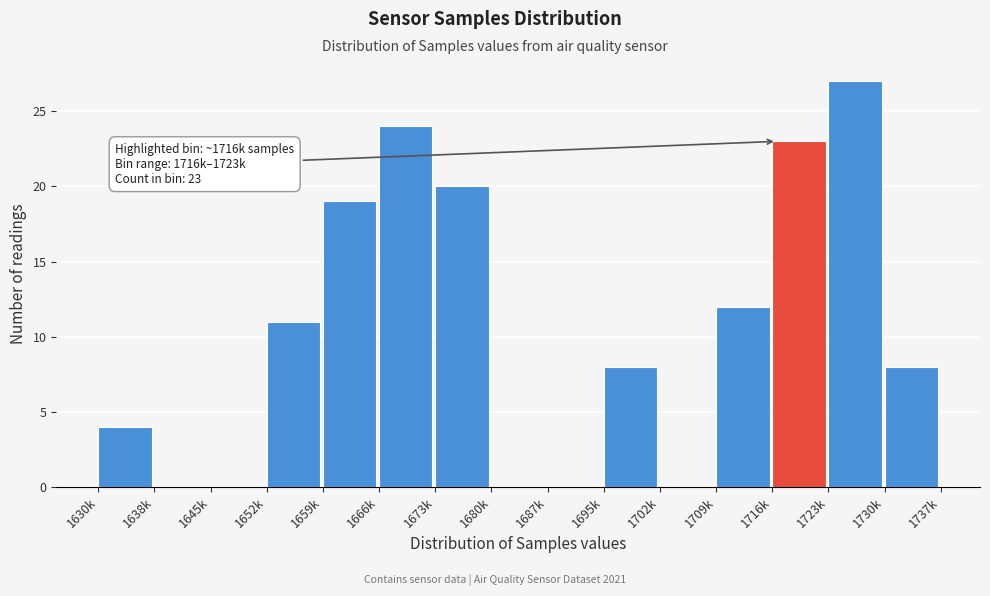

Reading right to left, list all the values displayed in this chart.

1730k=8	1723k=27	1716k=23	1709k=12	1702k=0	1695k=8	1687k=0	1680k=0	1673k=20	1666k=24	1659k=19	1652k=11	1645k=0	1638k=0	1630k=4